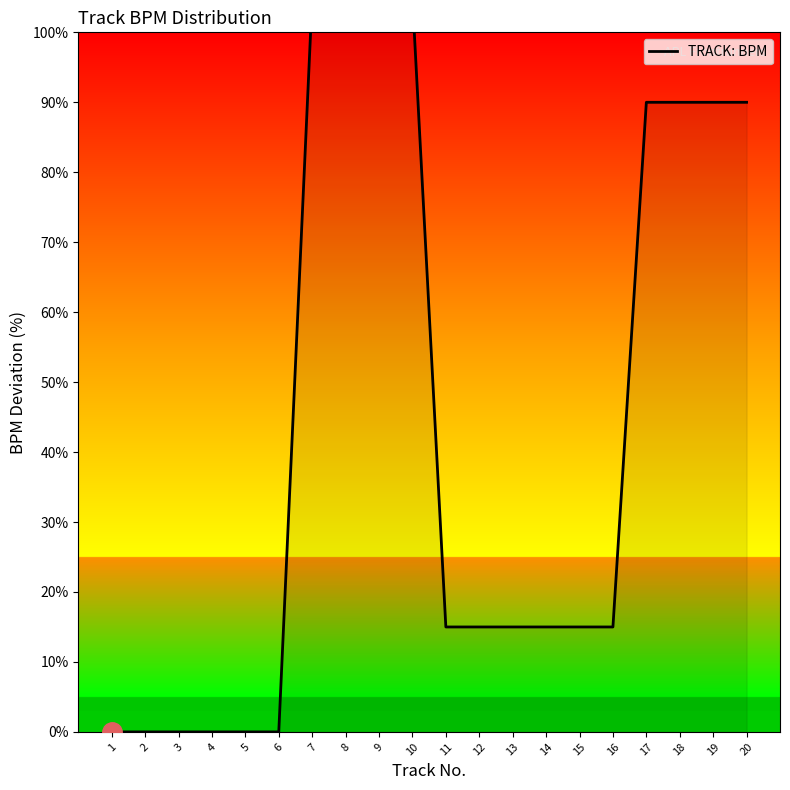

How many data points are less than 15?

6